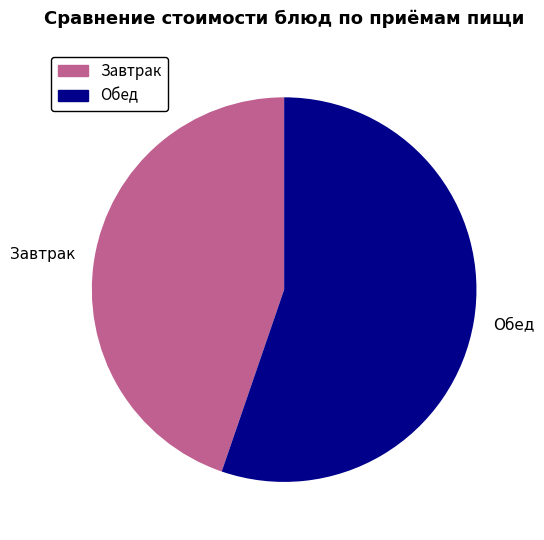

How many segments does this pie chart have?

2